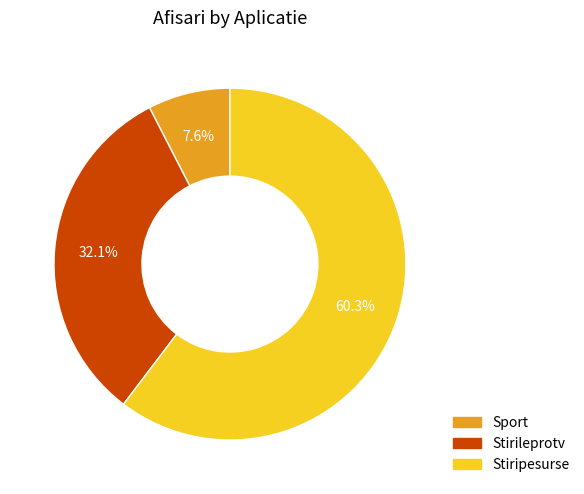

To the nearest percent, what portion does Stirileprotv represent?

32%